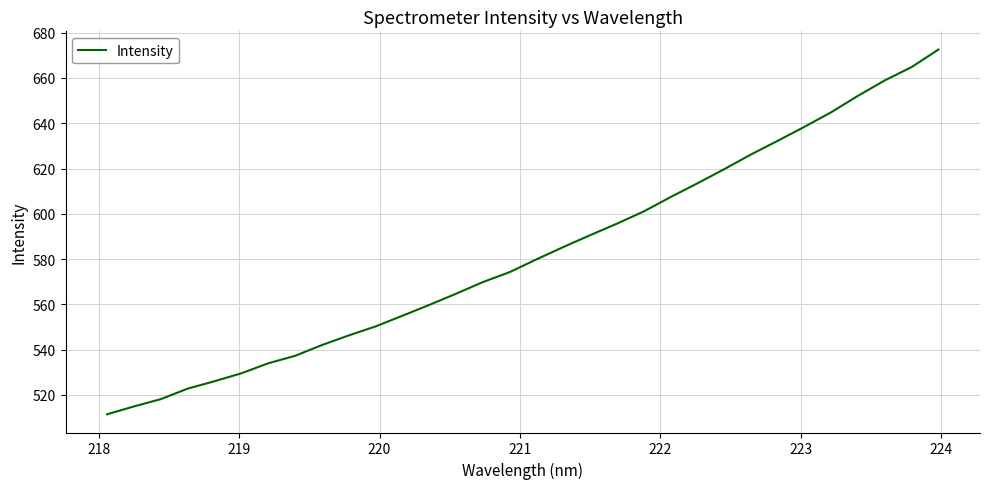

What is the greatest value displayed?

672.5